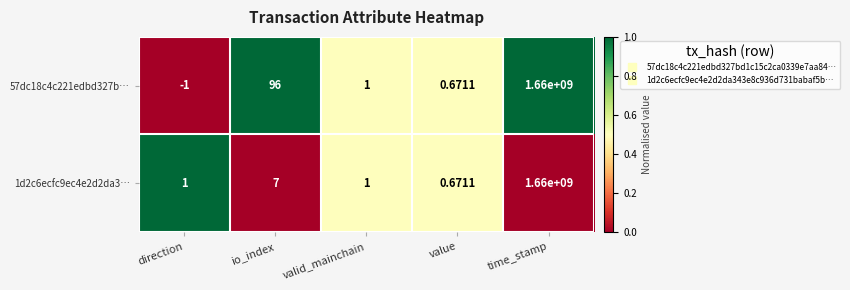

Is the value of 1d2c6ecfc9ec4e2d2da3… at time_stamp greater than the value of 57dc18c4c221edbd327b… at io_index?

Yes